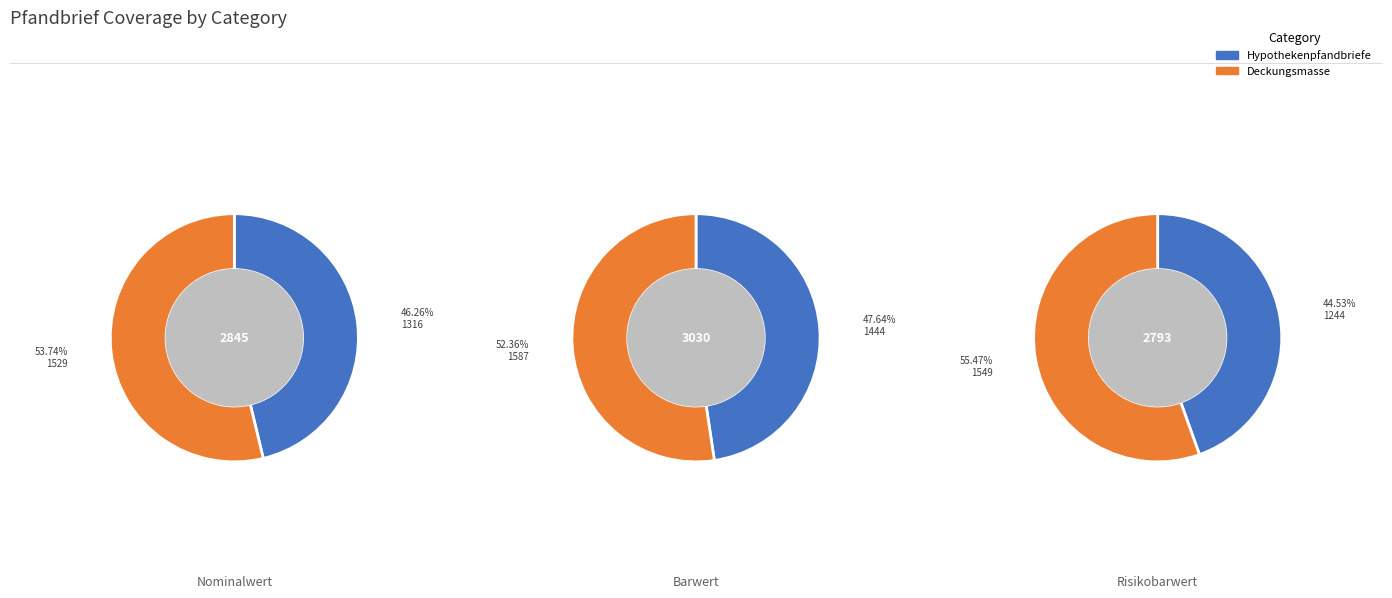

Which slice represents more than half of the pie?

Deckungsmasse